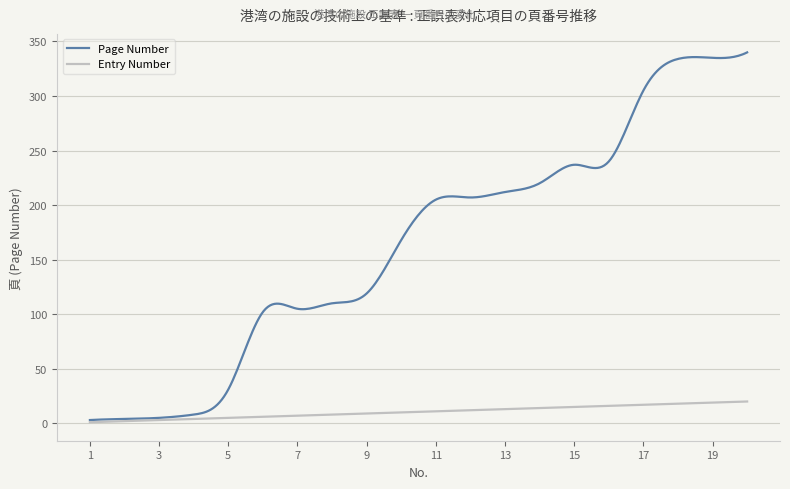

Which series has the largest total across all categories?

Page Number